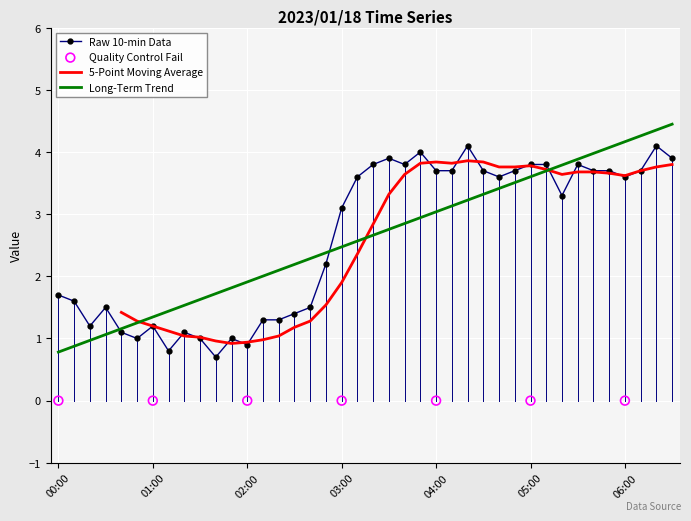

Between 03:10 and 04:40, which is larger?

03:10